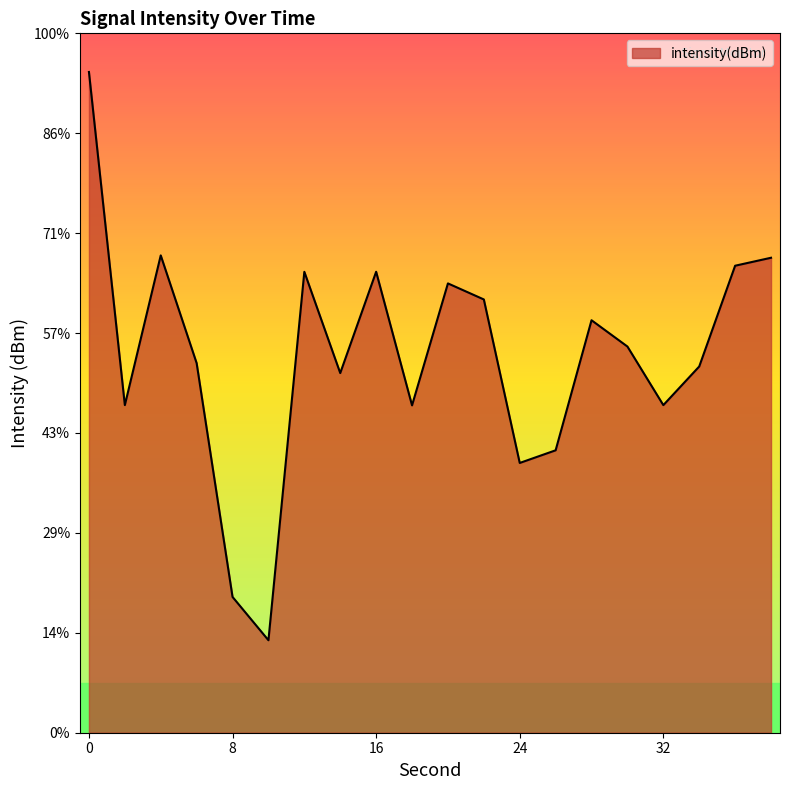

The value at 0 is -29.1. True or false?

False